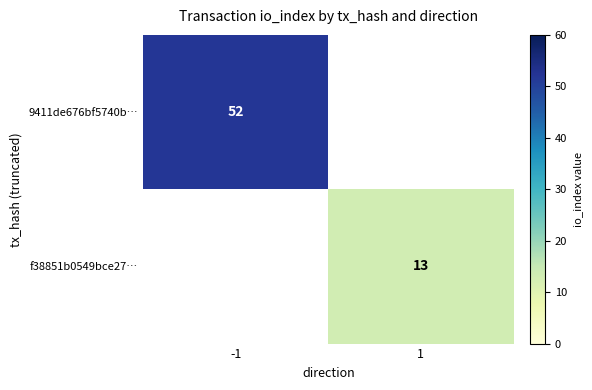

The value of f38851b0549bce27… at 1 is 13. True or false?

True